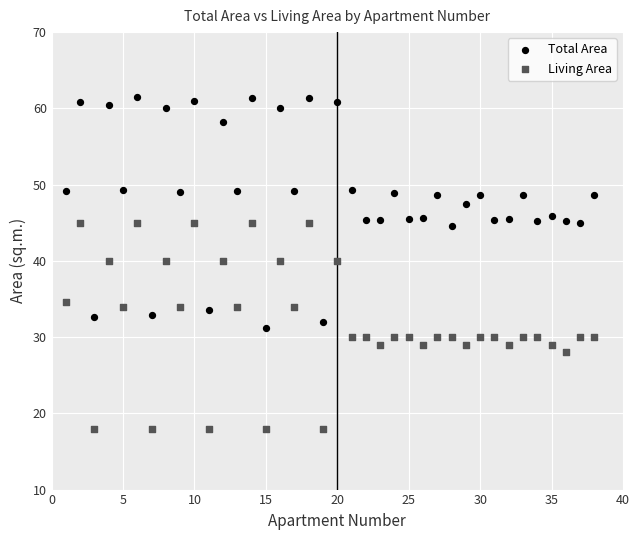

Across all data points, what is the range of X values (max minus min)?

37.0